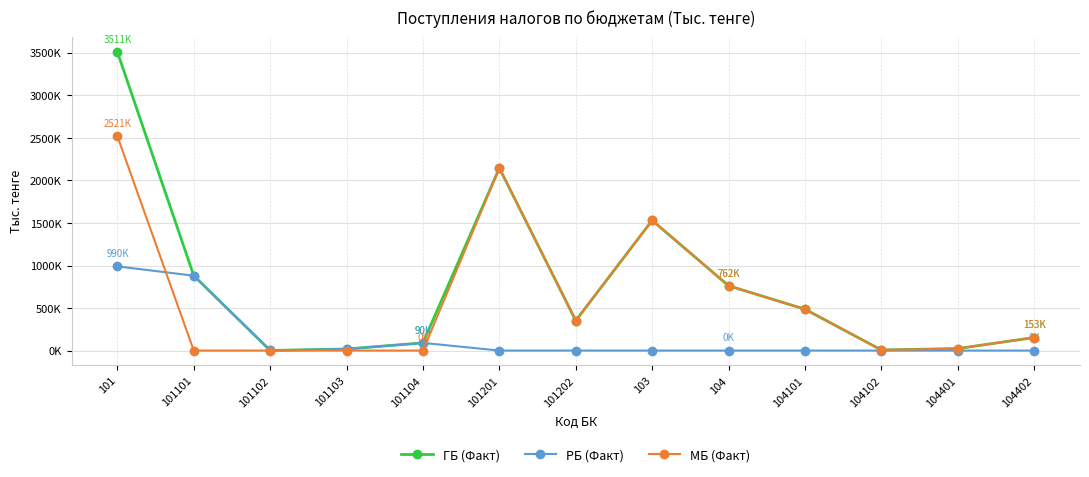

Reading left to right, transcribe all the data shown in this chart.

ГБ (Факт): 101=3510771	101101=880123	101102=1217	101103=18533	101104=90178	101201=2145592	101202=352206	103=1531070	104=761828	104101=486039	104102=6681	104401=23294	104402=153061
РБ (Факт): 101=990051	101101=880123	101102=1217	101103=18533	101104=90178	101201=0	101202=0	103=0	104=0	104101=0	104102=0	104401=0	104402=0
МБ (Факт): 101=2520721	101101=0	101102=0	101103=0	101104=0	101201=2145592	101202=352206	103=1531070	104=761828	104101=486039	104102=6681	104401=23294	104402=153061